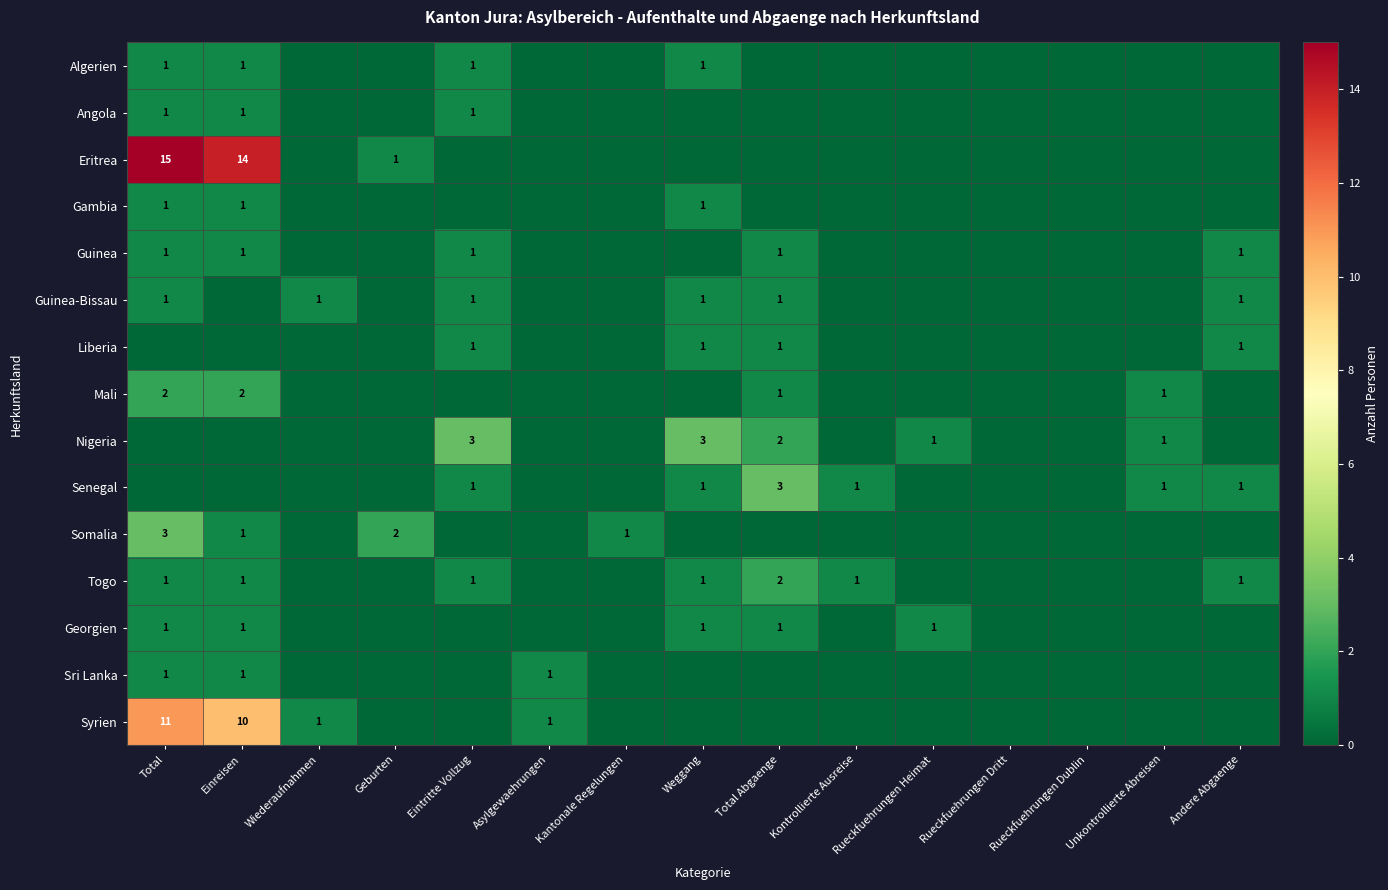

Which label corresponds to the largest value in the chart?

Total